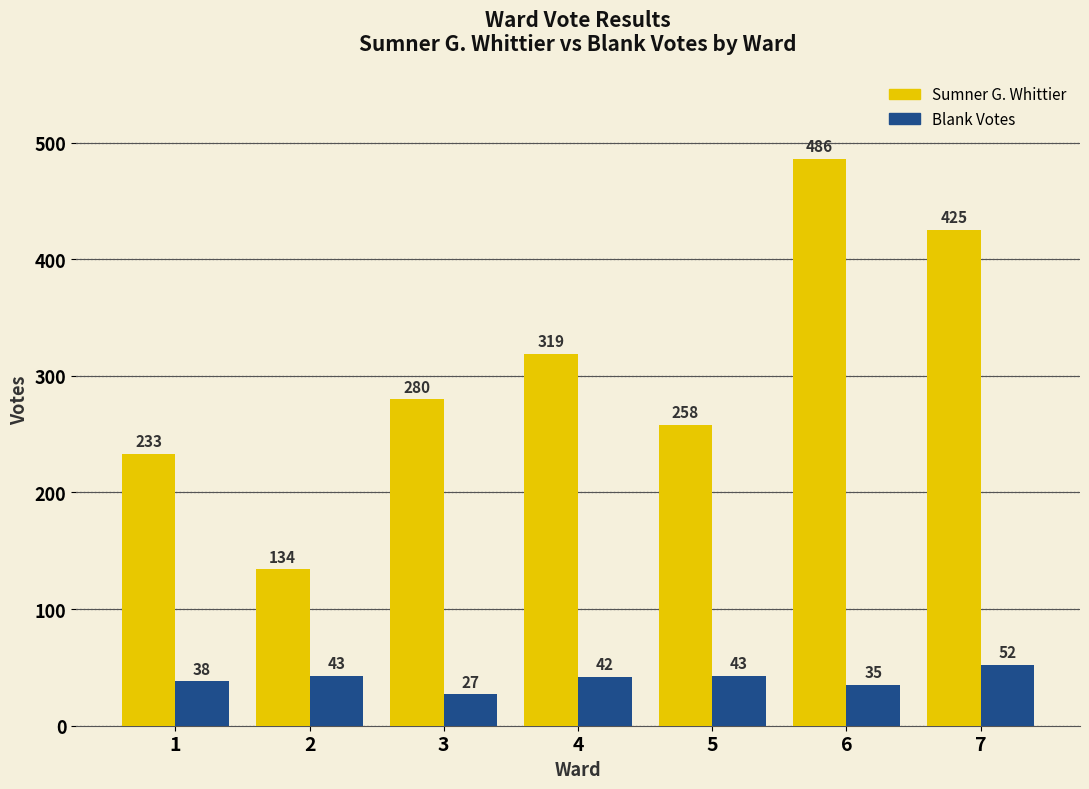

Rank the categories by Sumner G. Whittier value from lowest to highest.

2, 1, 5, 3, 4, 7, 6